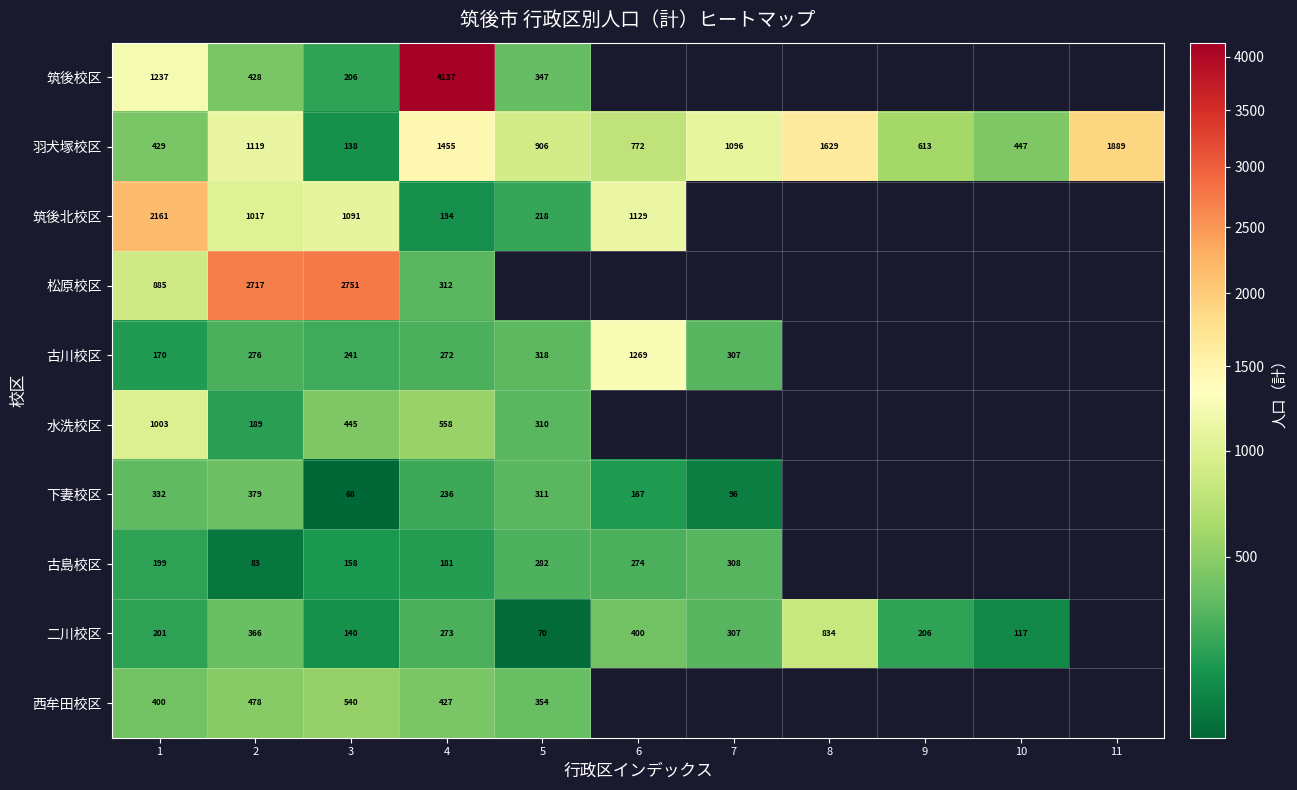

How many categories are shown in the chart?

11